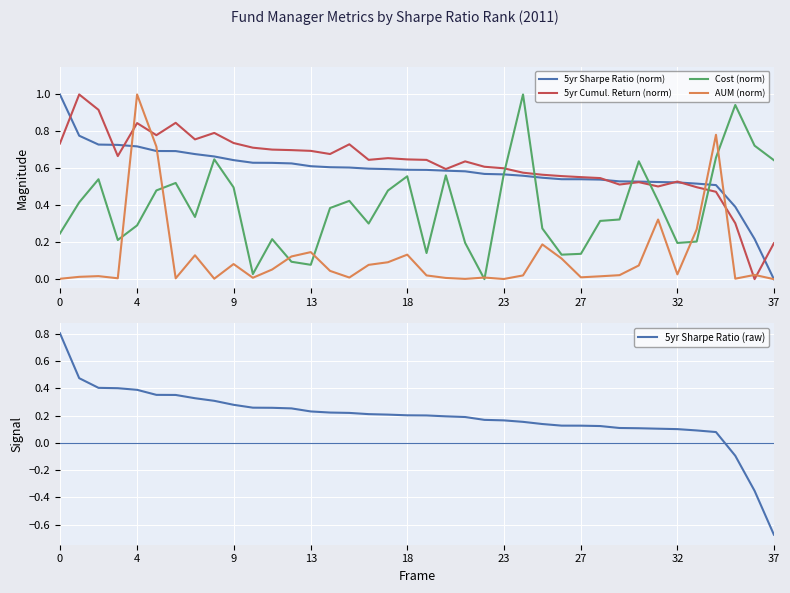

Where is 5yr Sharpe Ratio (raw) nearest to the value 0?

34